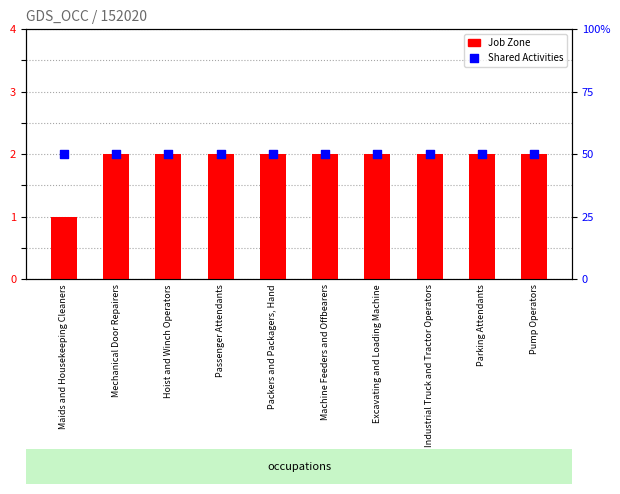

Which series reaches the minimum Y coordinate?

Job Zone